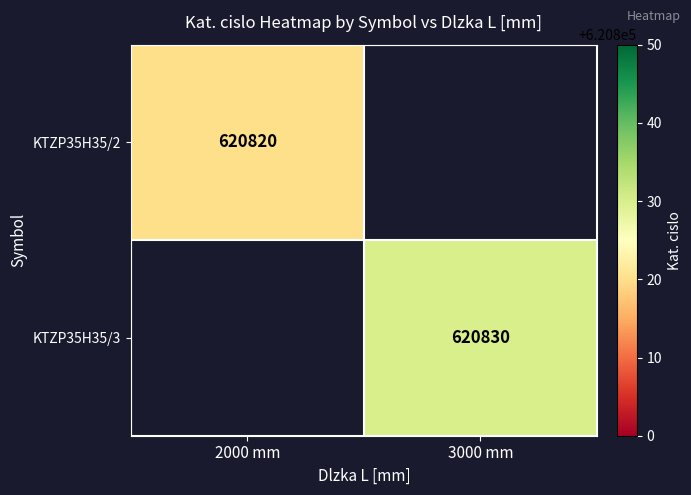

At how many categories does at least one series exceed 620821?

1